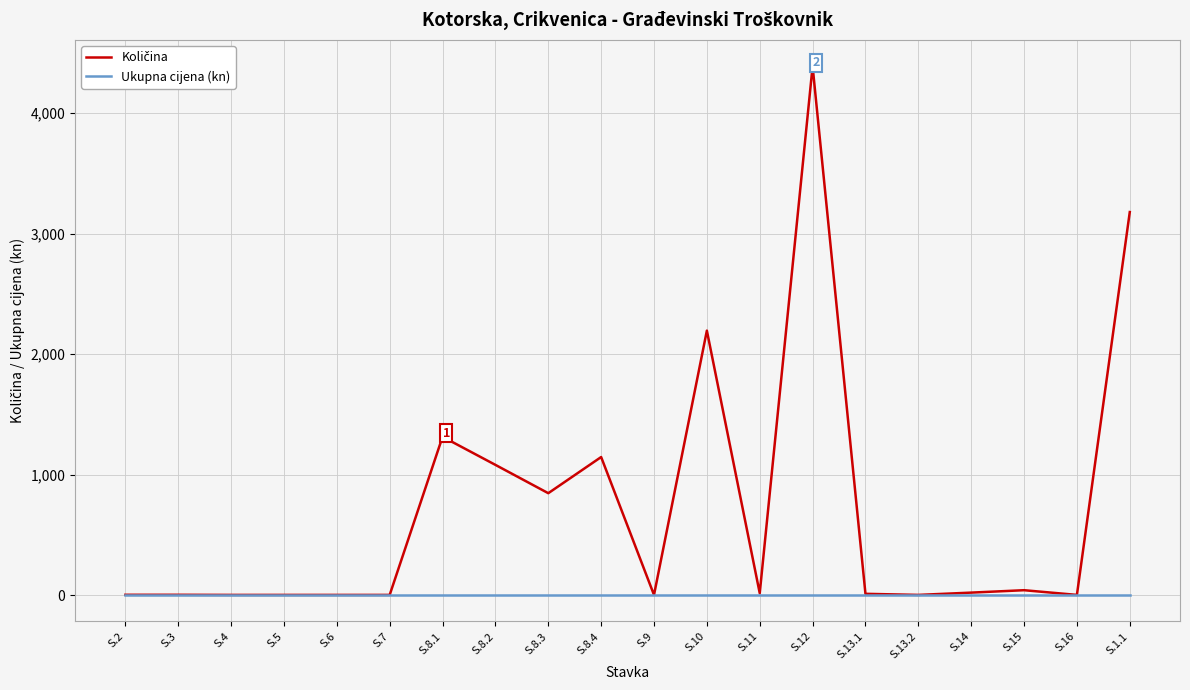

Which category has the highest value across all series?

S.12